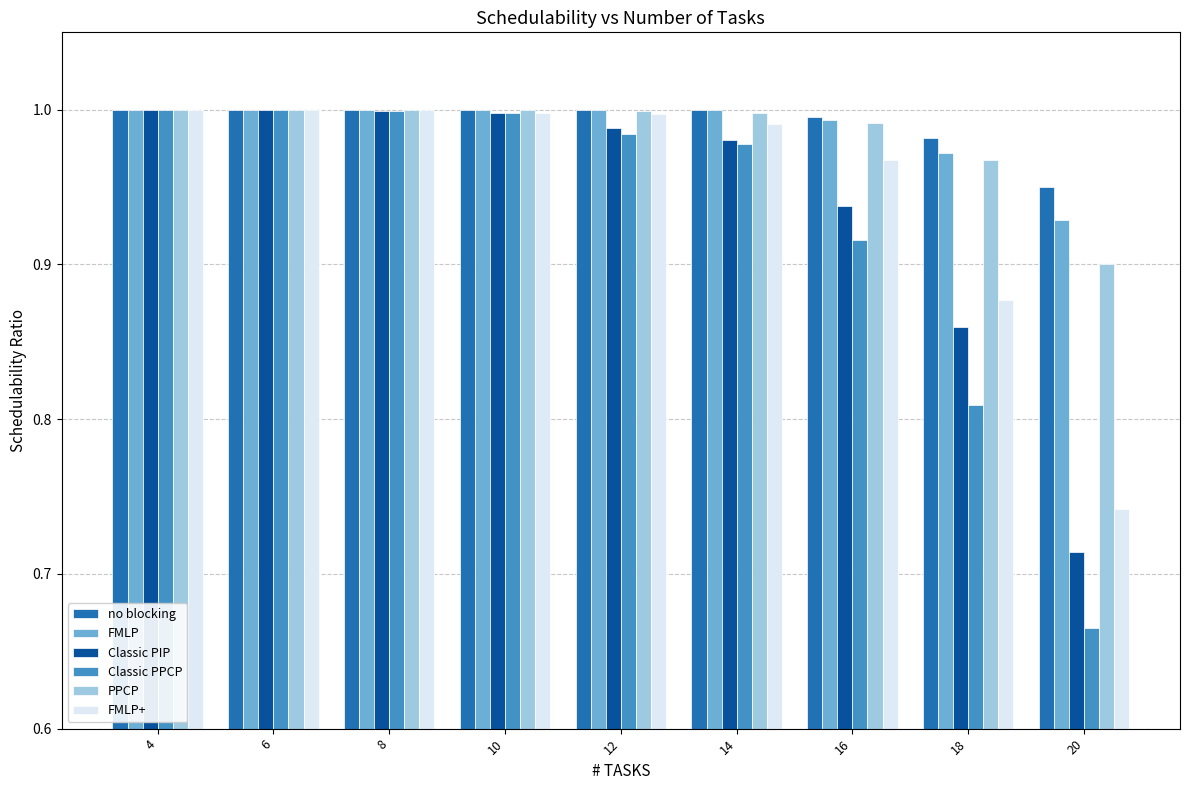

Which series has the widest spread of values?

Classic PPCP